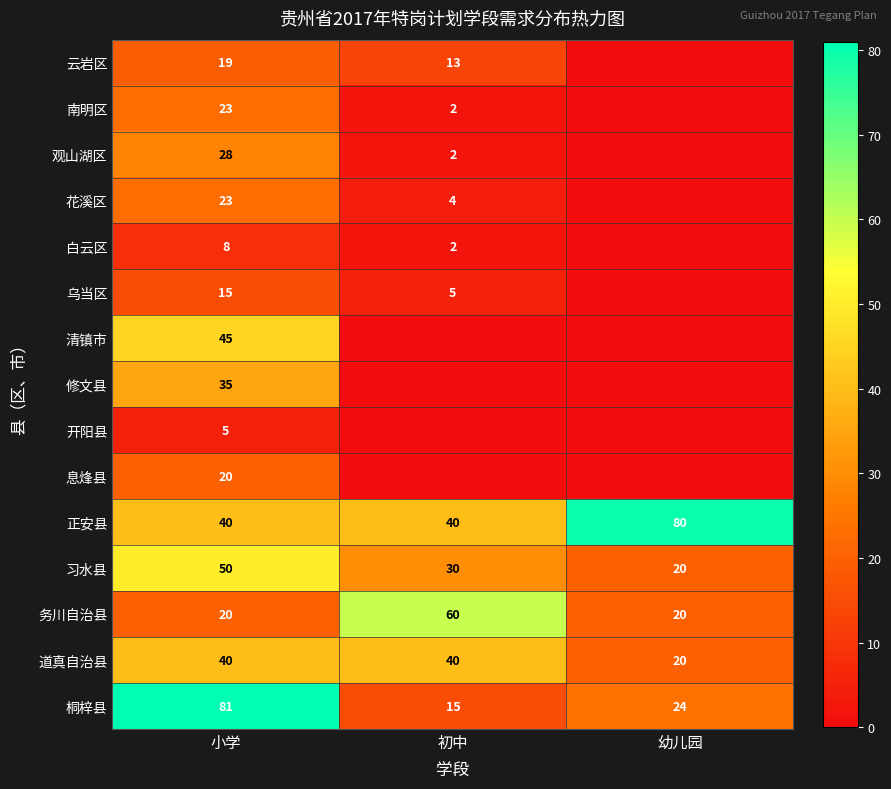

Read the 务川自治县 value at 幼儿园.

20